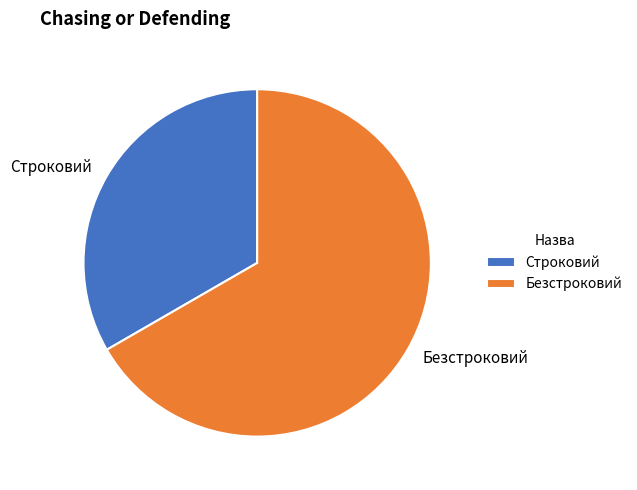

What is the smallest slice in the pie chart?

Строковий